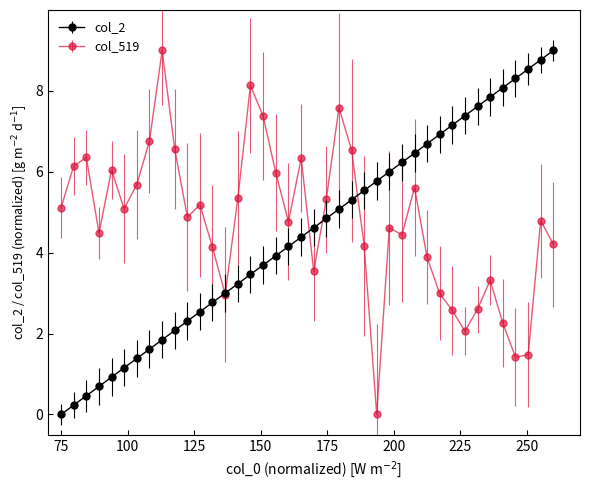

What is the highest value of the col_2 series?

9.0